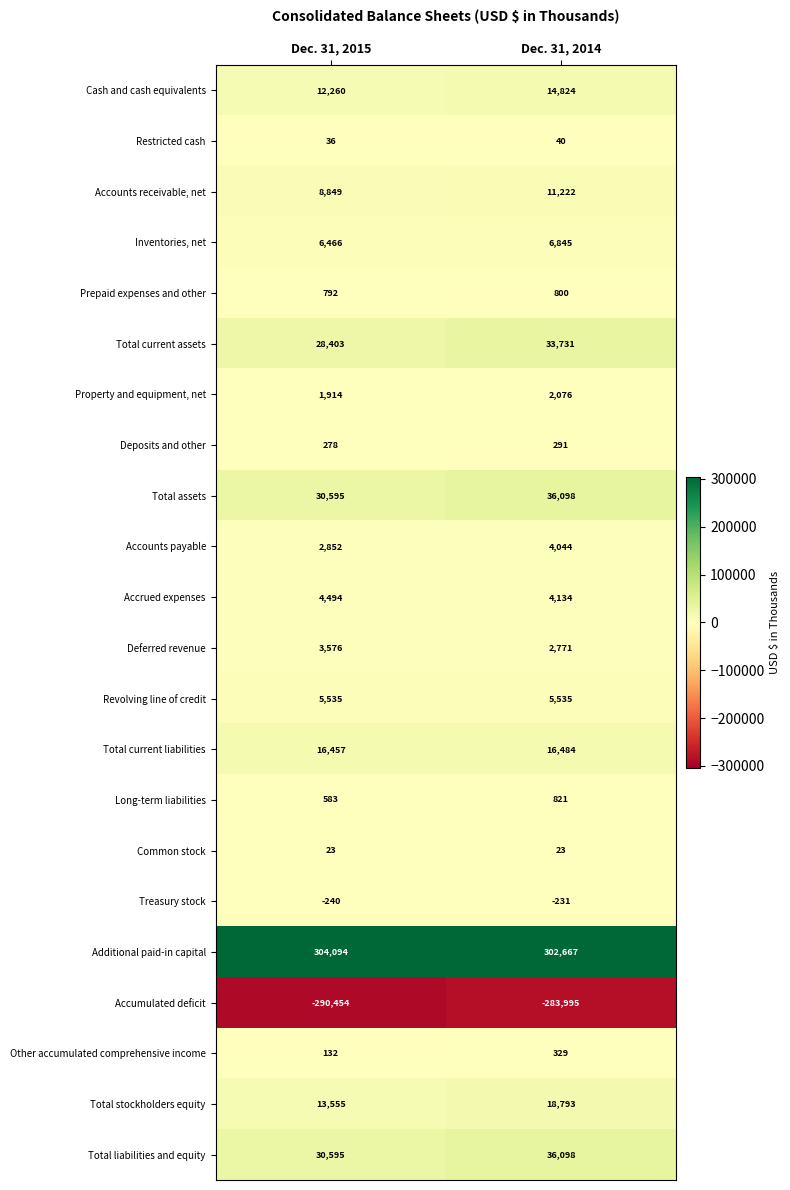

What is the maximum value shown in the chart?

304094